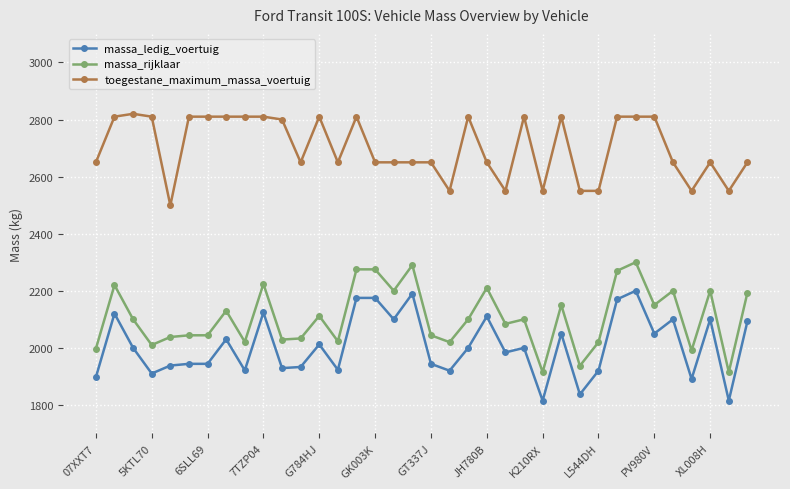

Which series has the largest total across all categories?

toegestane_maximum_massa_voertuig